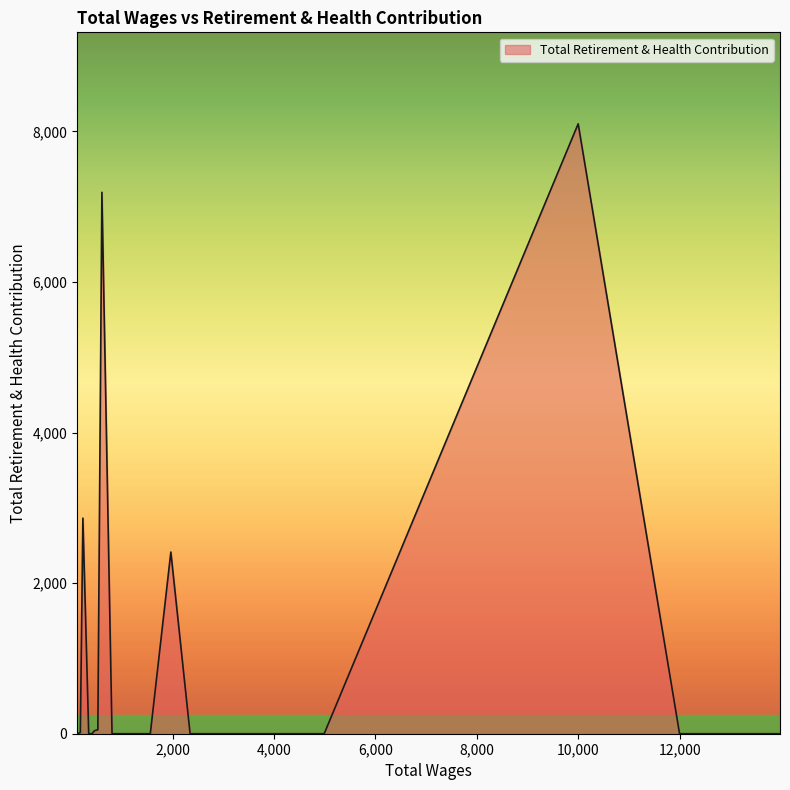

What is the difference between the maximum and minimum values?

8101